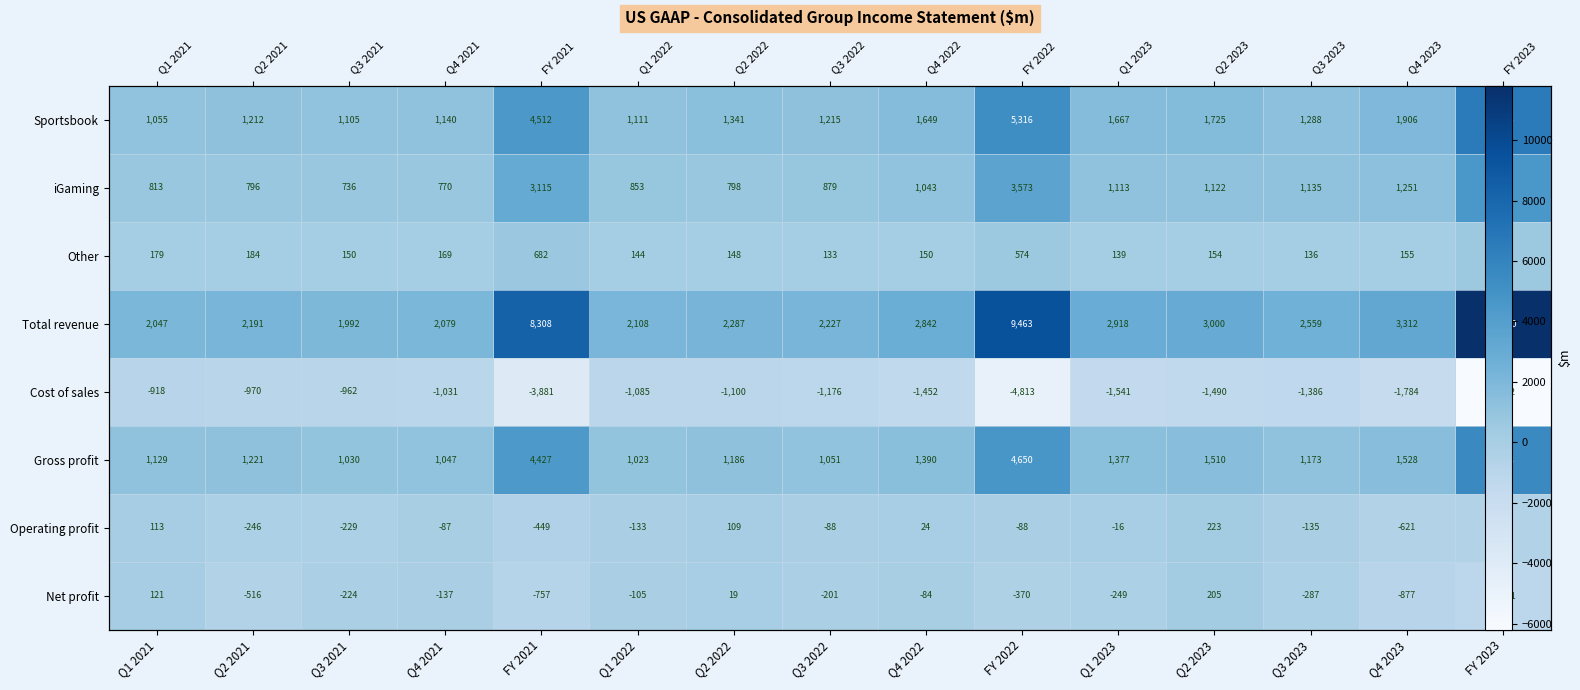

What is the maximum value for Other?

682.0